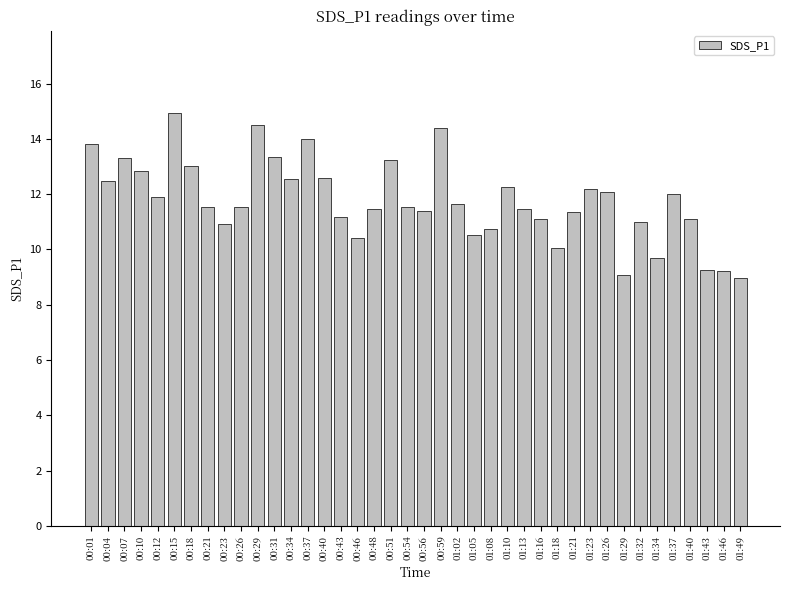

Is it true that the value at 01:29 is 9.1?

True